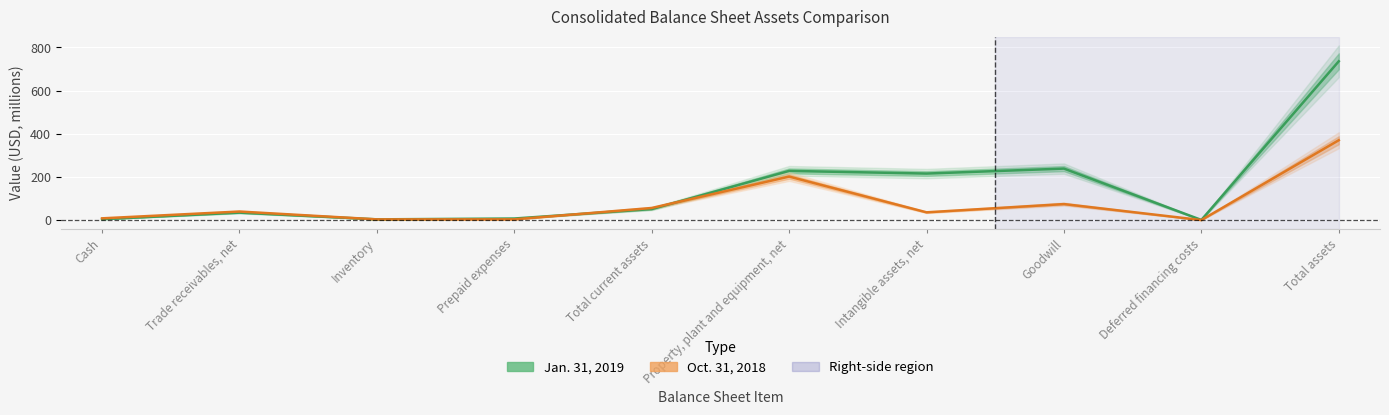

Is it true that Jan. 31, 2019 equals 3.9 at Inventory?

True